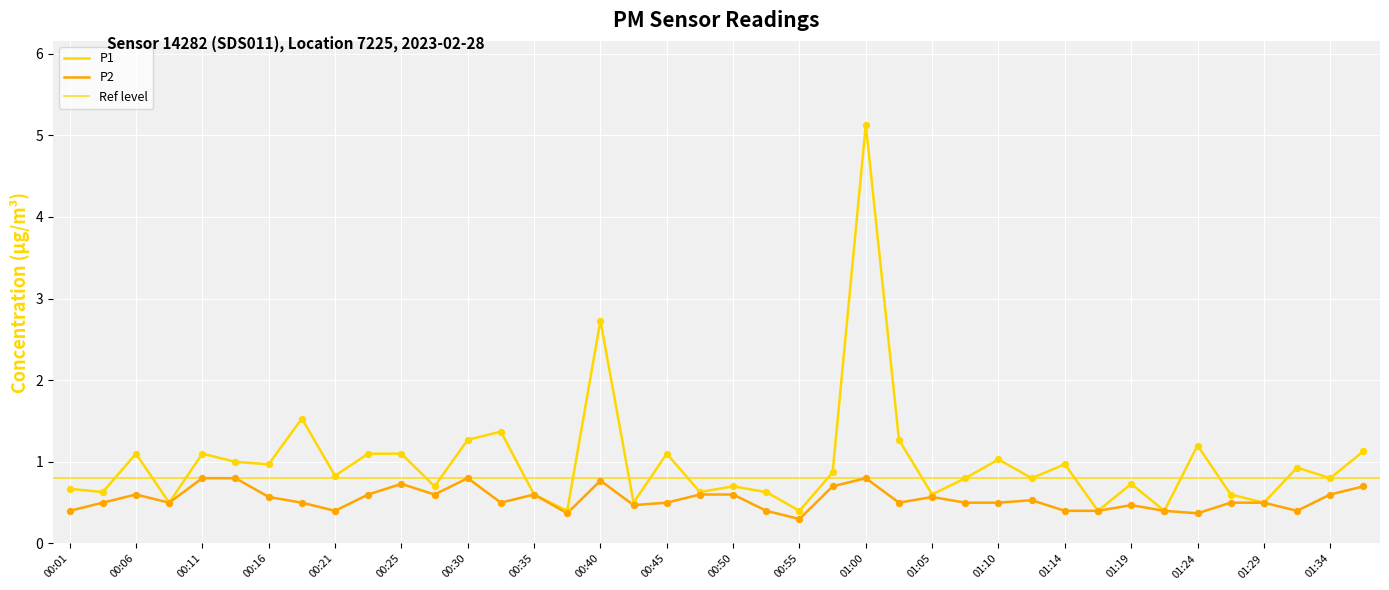

Which series contains the highest Y value?

P1